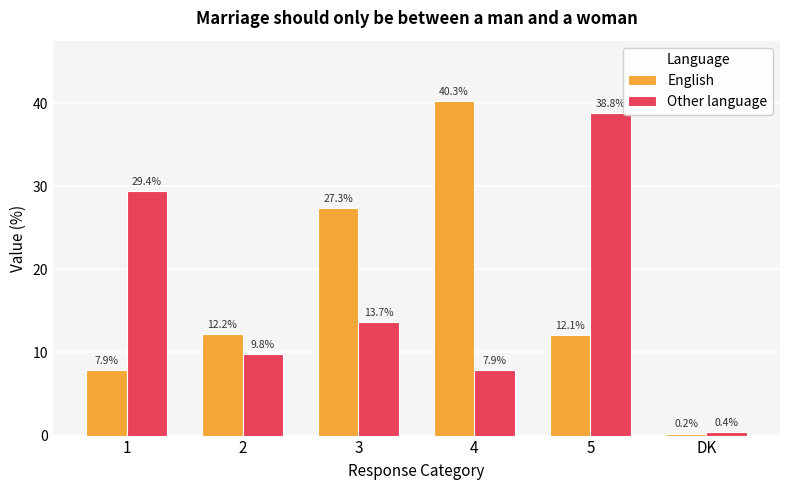

The value of Other language at 1 is 15.7. True or false?

False